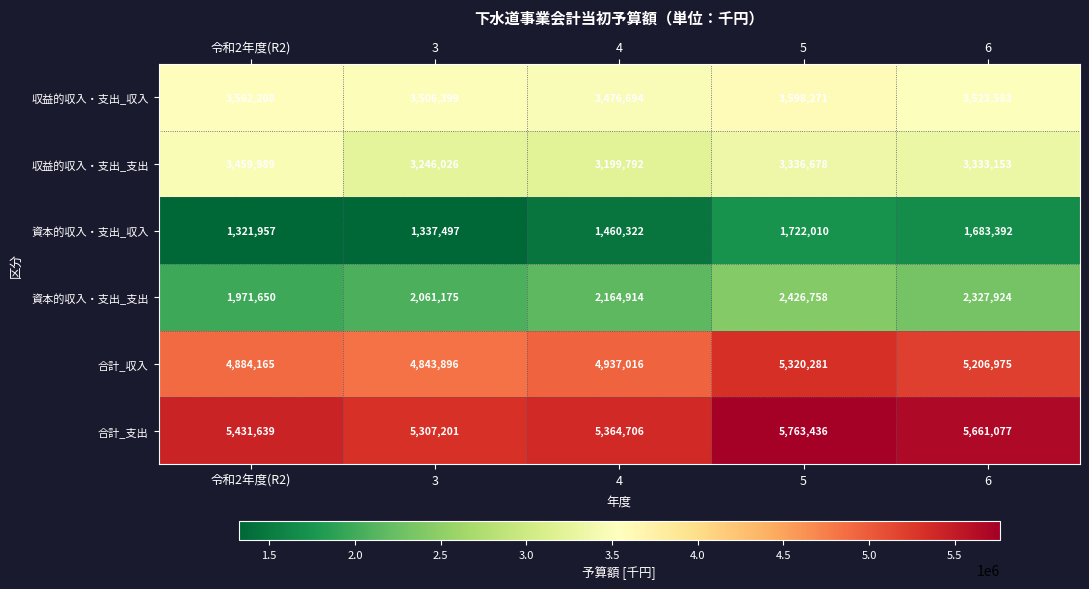

Reading left to right, extract all data points from this chart.

収益的収入・支出_収入: 令和2年度(R2)=3562208	3=3506399	4=3476694	5=3598271	6=3523583
収益的収入・支出_支出: 令和2年度(R2)=3459989	3=3246026	4=3199792	5=3336678	6=3333153
資本的収入・支出_収入: 令和2年度(R2)=1321957	3=1337497	4=1460322	5=1722010	6=1683392
資本的収入・支出_支出: 令和2年度(R2)=1971650	3=2061175	4=2164914	5=2426758	6=2327924
合計_収入: 令和2年度(R2)=4884165	3=4843896	4=4937016	5=5320281	6=5206975
合計_支出: 令和2年度(R2)=5431639	3=5307201	4=5364706	5=5763436	6=5661077